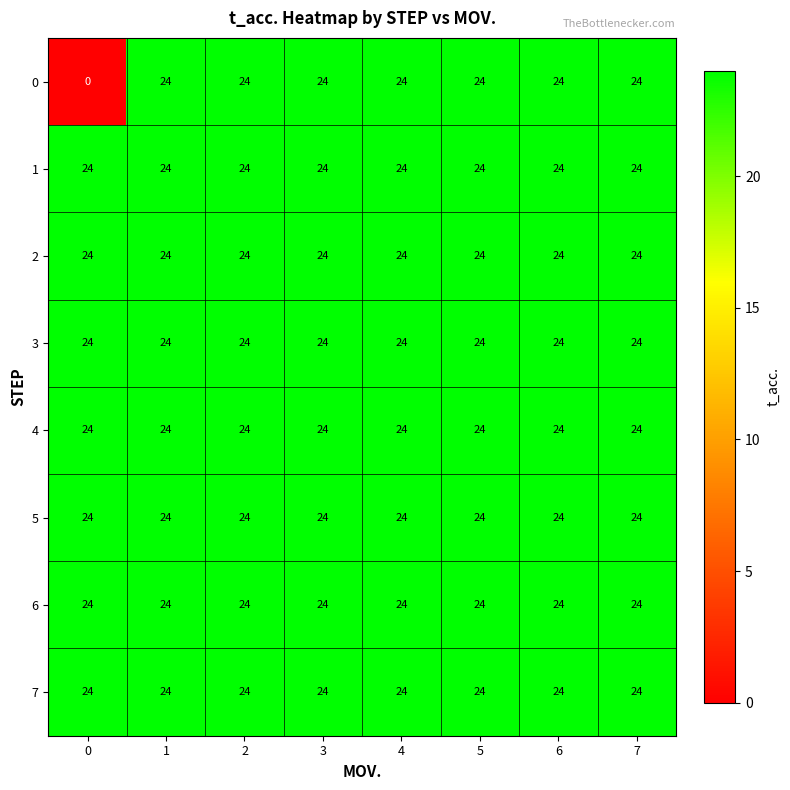

At how many categories does at least one series exceed 0?

8